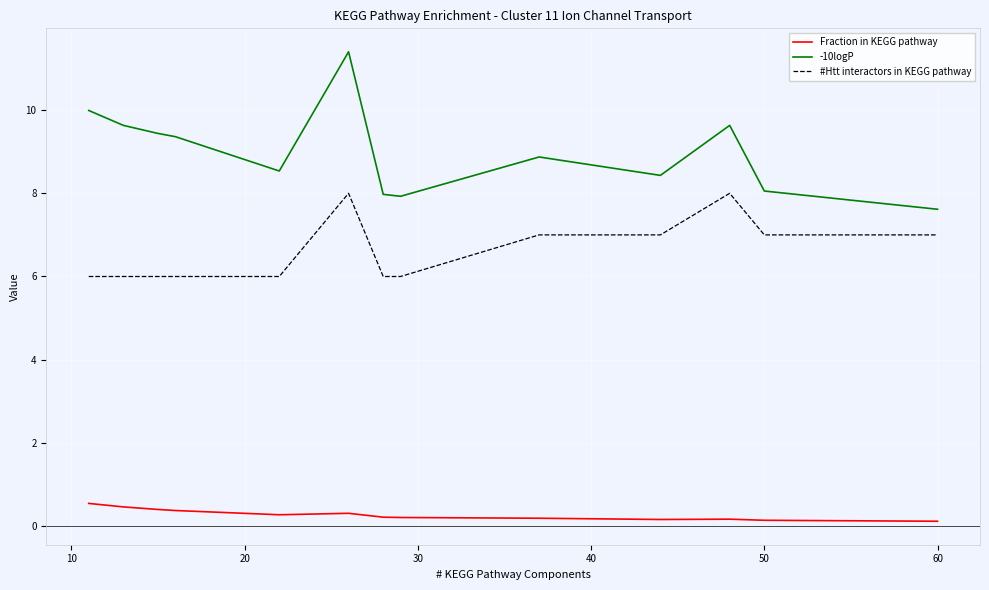

True or false: -10logP and #Htt interactors in KEGG pathway intersect in this chart.

False